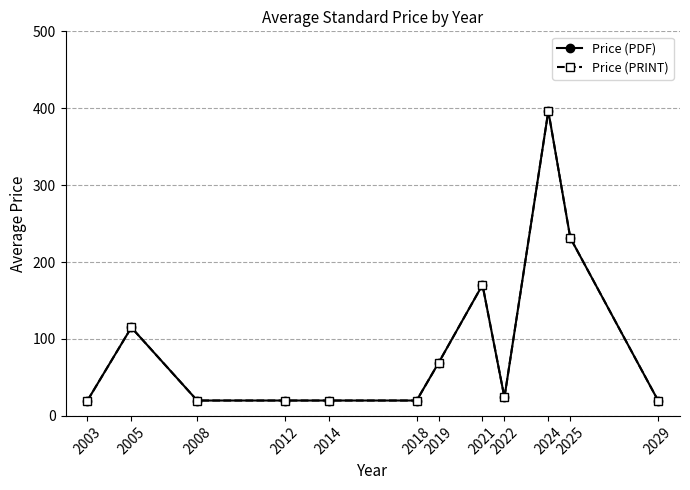

True or false: Price (PRINT) and Price (PDF) intersect in this chart.

False